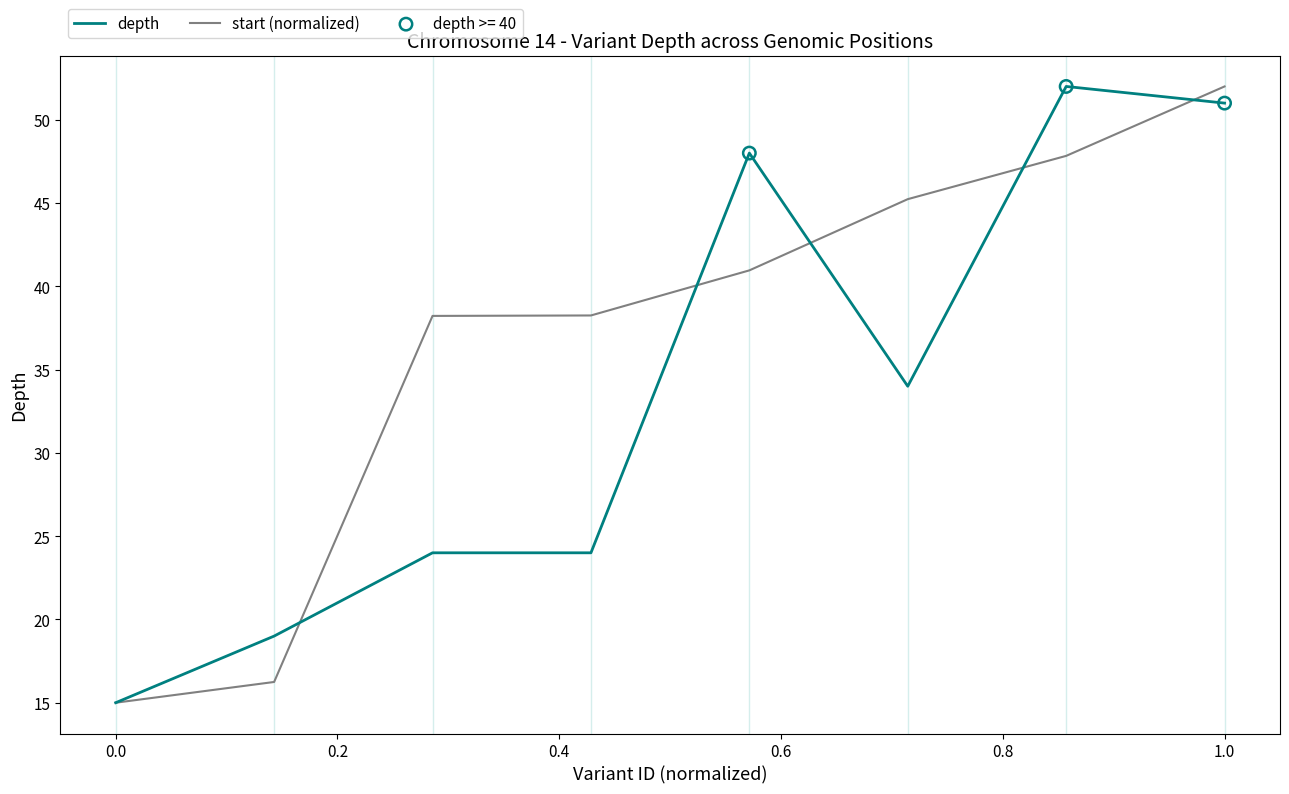

Which series has the largest total across all categories?

start (normalized)